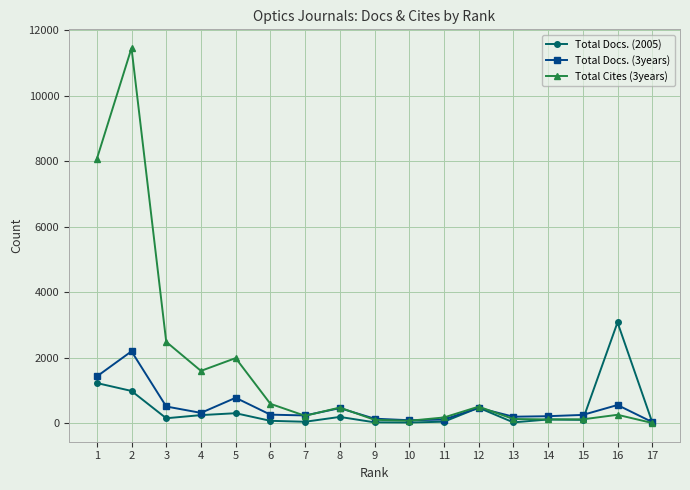

Is the value of Total Docs. (3years) at 1 greater than the value of Total Cites (3years) at 8?

Yes